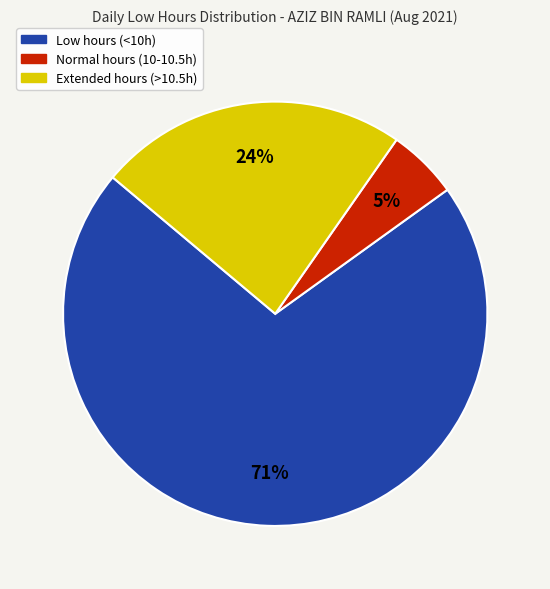

To the nearest percent, what is the difference between the largest and smallest slice percentages?

66%